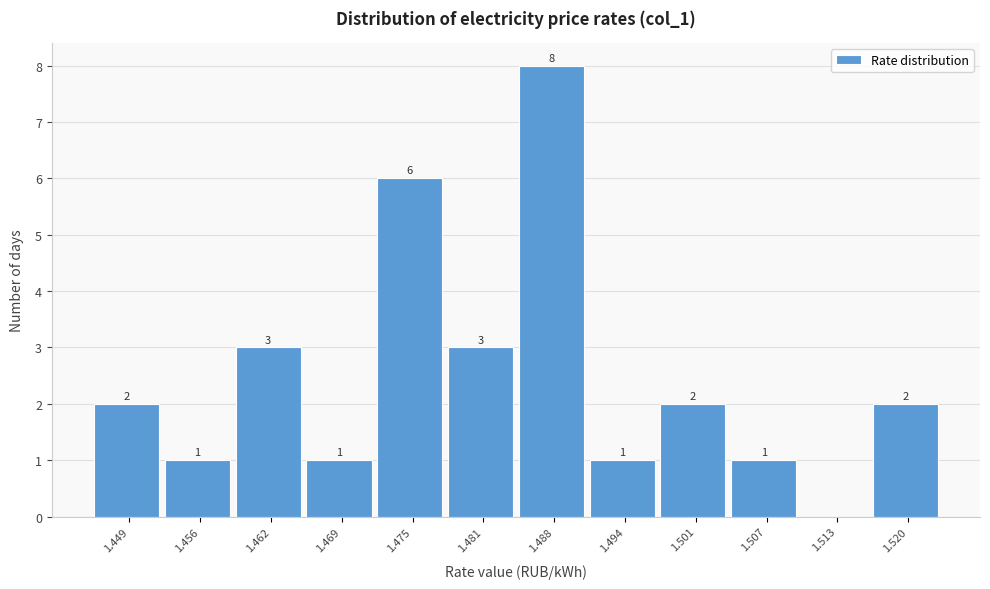

Reading left to right, list all the values displayed in this chart.

1.449=2	1.456=1	1.462=3	1.469=1	1.475=6	1.481=3	1.488=8	1.494=1	1.501=2	1.507=1	1.513=0	1.520=2